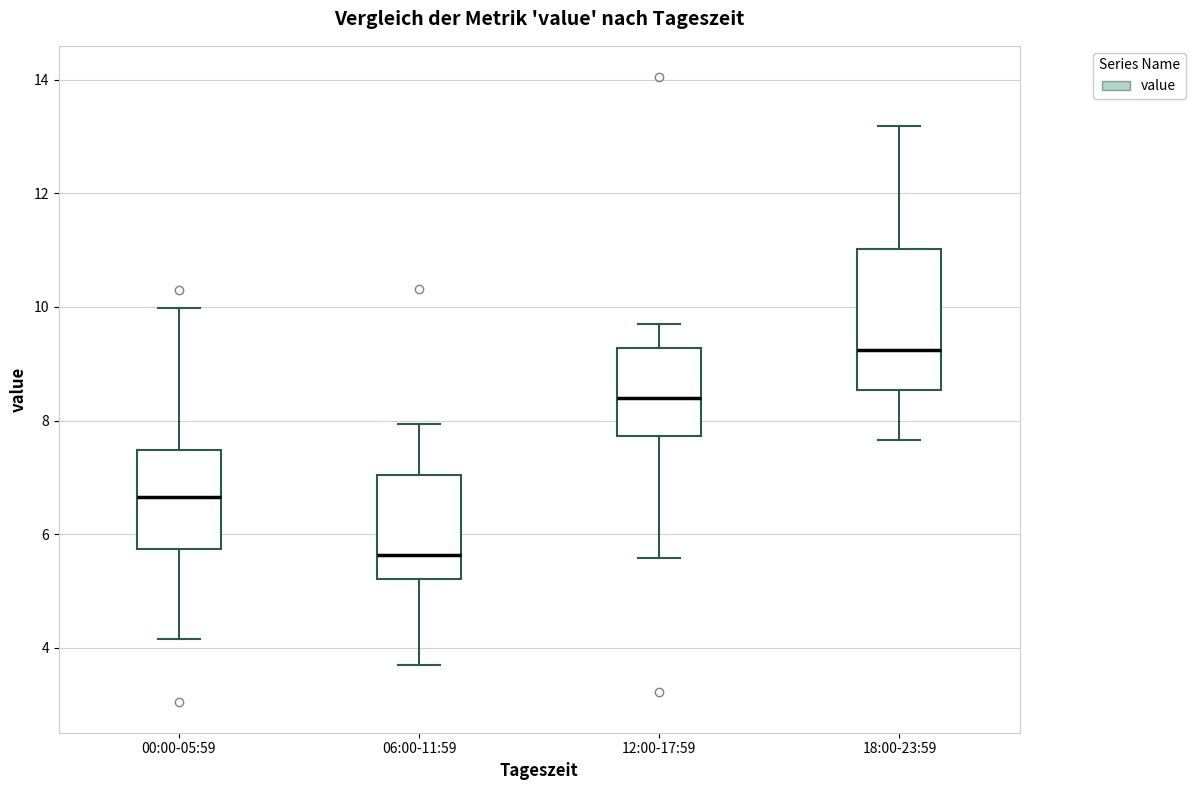

Reading left to right, transcribe this box plot: for each box, give where its median line is, the range the box spans, and where its two whiskers end, as read against the y-axis. The values are not printed on the chart, so give them approximately, as read against the axis.

00:00-05:59: median 6.6, box 5.8 to 7.4, whiskers 4.2 to 10.0
06:00-11:59: median 5.6, box 5.2 to 7.0, whiskers 3.8 to 8.0
12:00-17:59: median 8.4, box 7.8 to 9.2, whiskers 5.6 to 9.8
18:00-23:59: median 9.2, box 8.6 to 11.0, whiskers 7.6 to 13.2